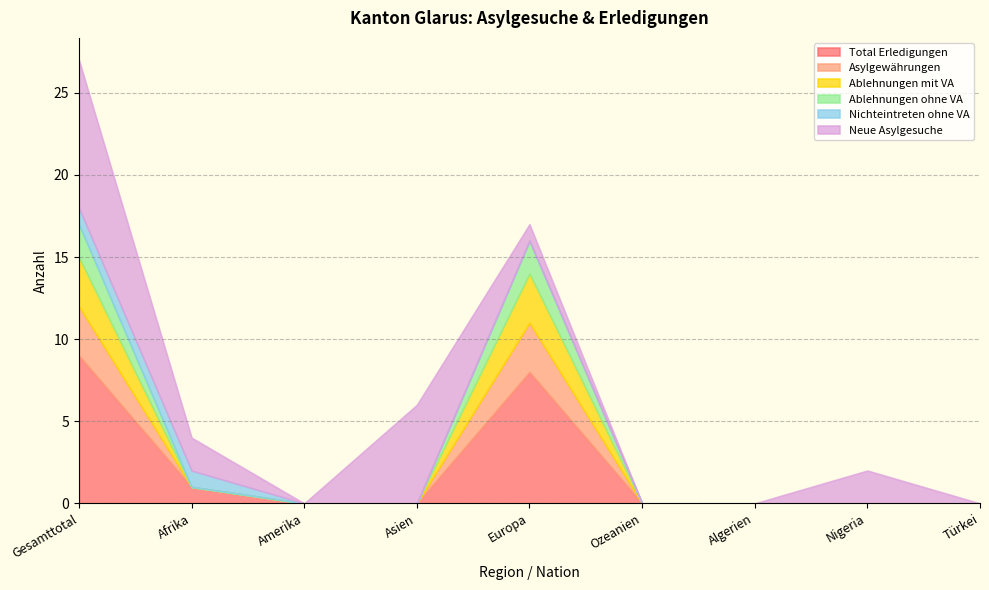

The value of Neue Asylgesuche at Ozeanien is 0. True or false?

True